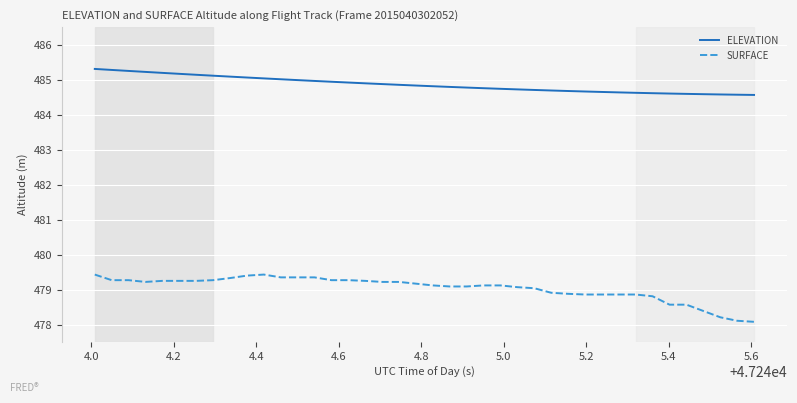

Which series has the largest total across all categories?

ELEVATION